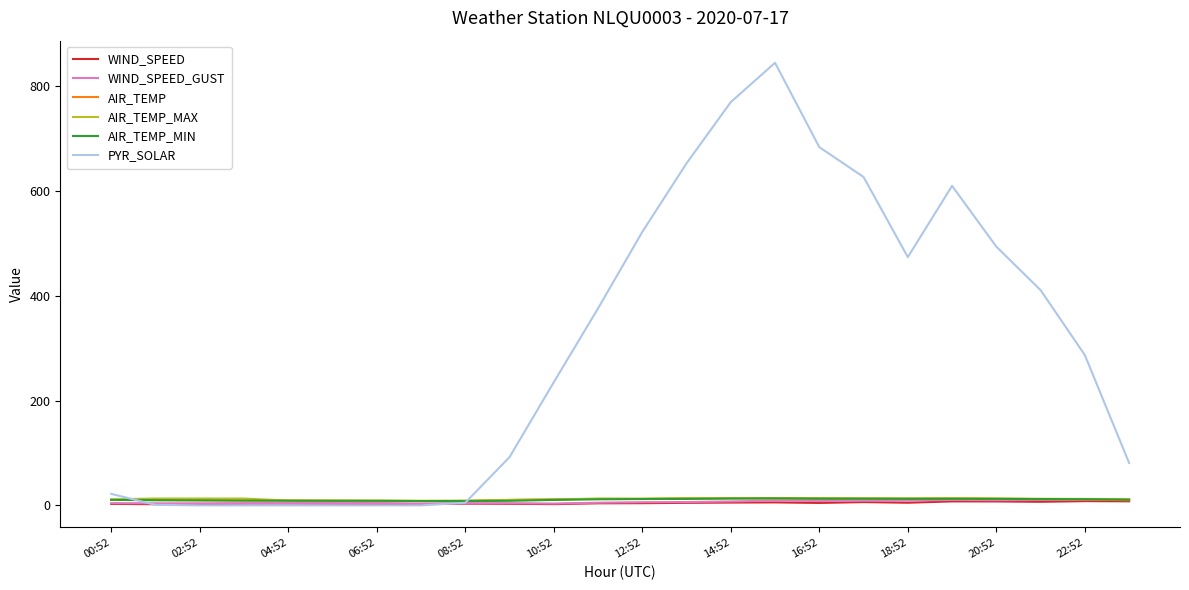

Which series has the largest total across all categories?

PYR_SOLAR